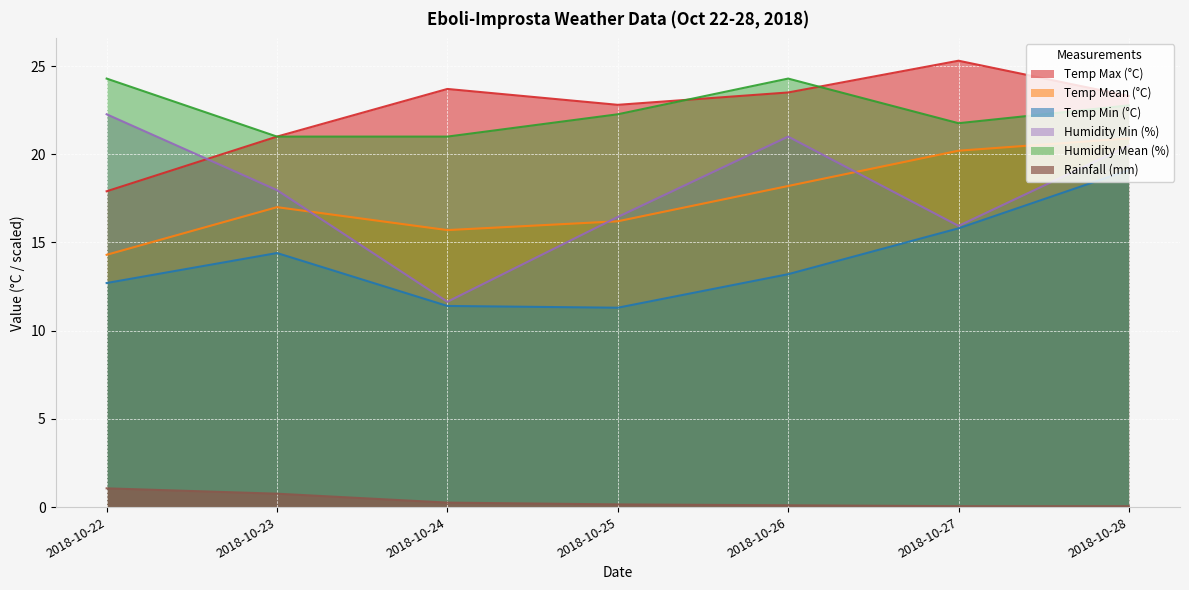

Rank the series by their maximum value, from lowest to highest.

Rainfall (mm), Temp Min (°C), Temp Mean (°C), Humidity Min (%), Humidity Mean (%), Temp Max (°C)